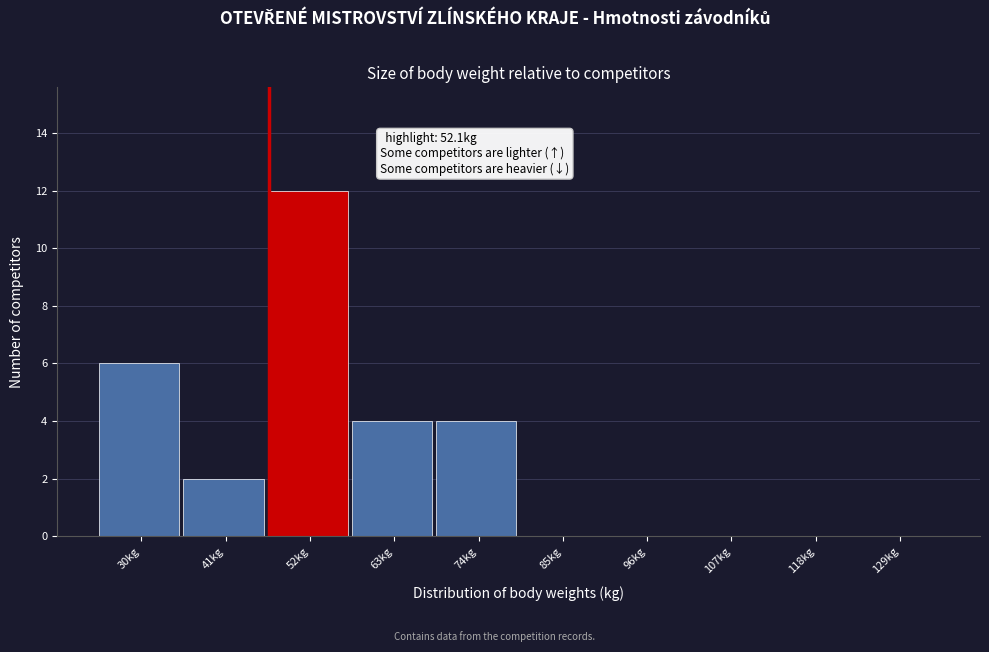

Reading left to right, transcribe all the data shown in this chart.

30kg=6	41kg=2	52kg=12	63kg=4	74kg=4	85kg=0	96kg=0	107kg=0	118kg=0	129kg=0